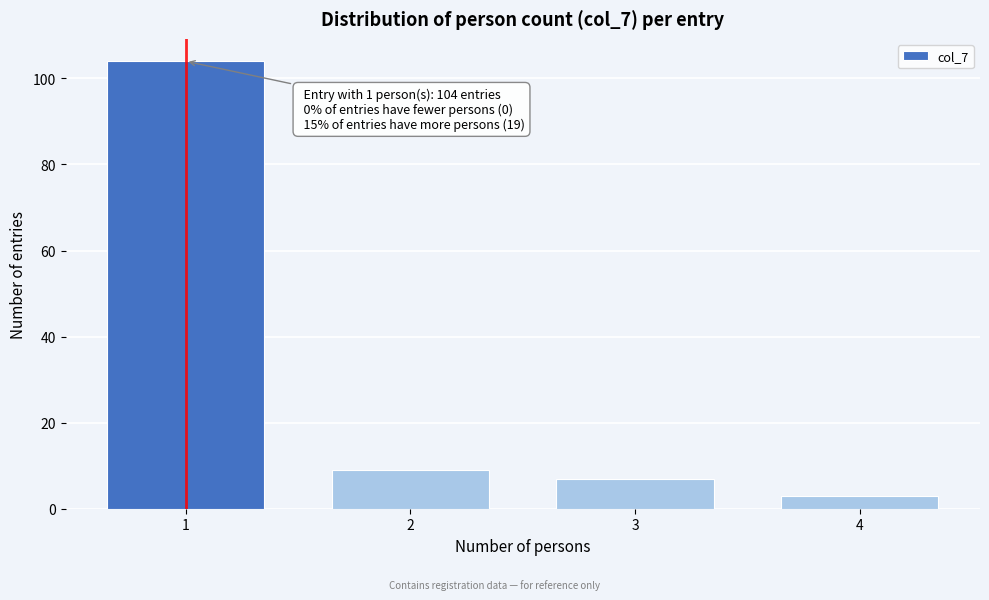

Reading left to right, extract all data points from this chart.

104	9	7	3